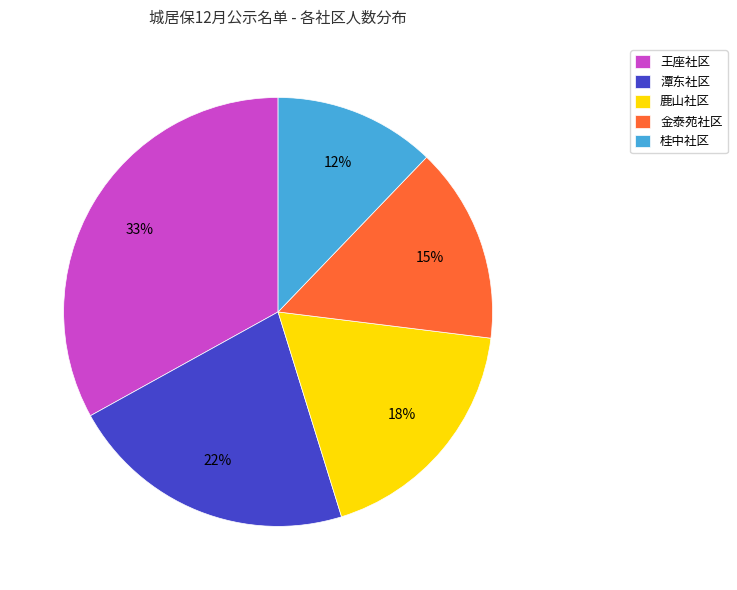

Is the sum of 金泰苑社区 and 桂中社区 greater than half?

No